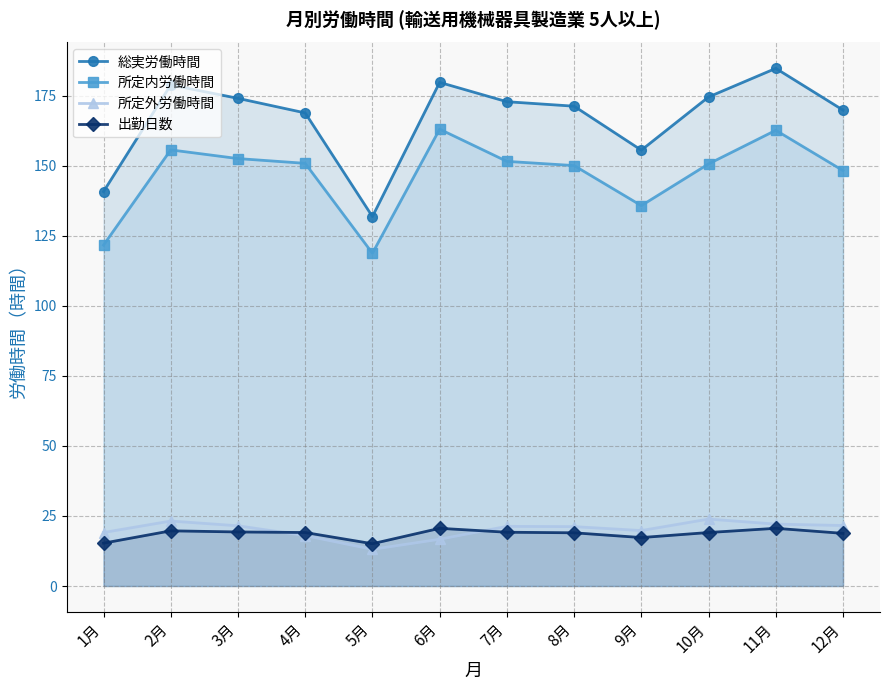

Which category has the highest value across all series?

11月